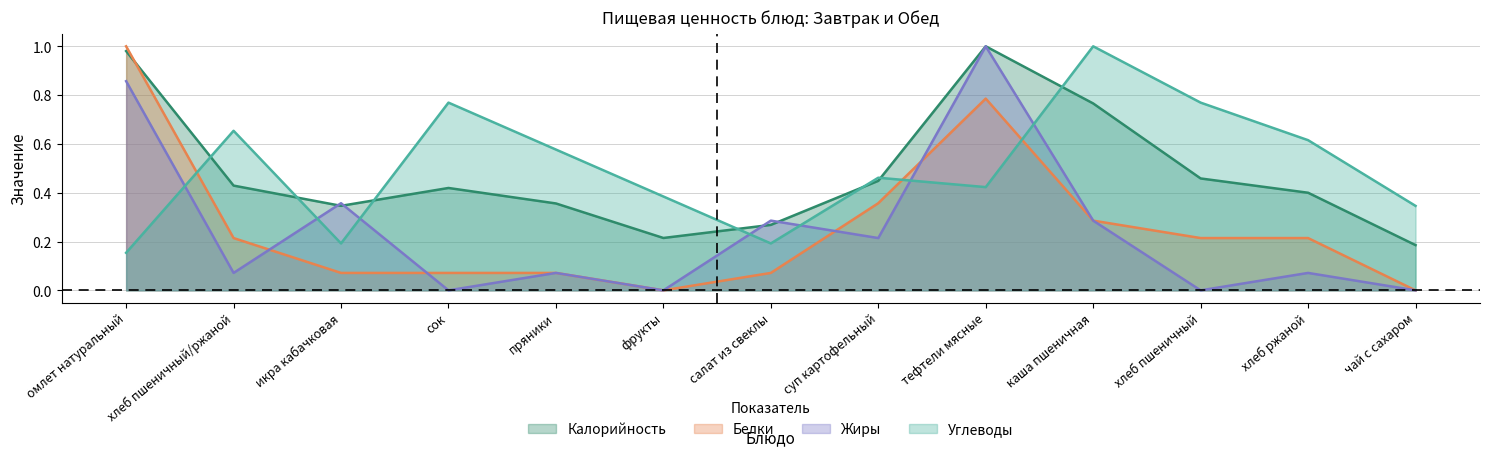

What position from the right is хлеб пшеничный/ржаной?

12